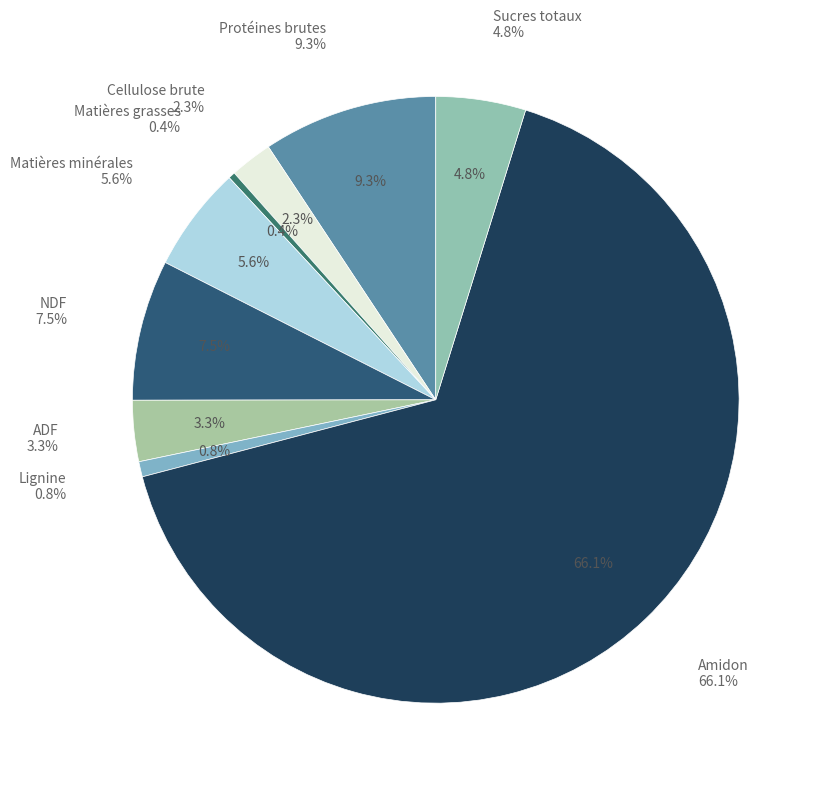

Is the sum of Protéines brutes and NDF greater than half?

No